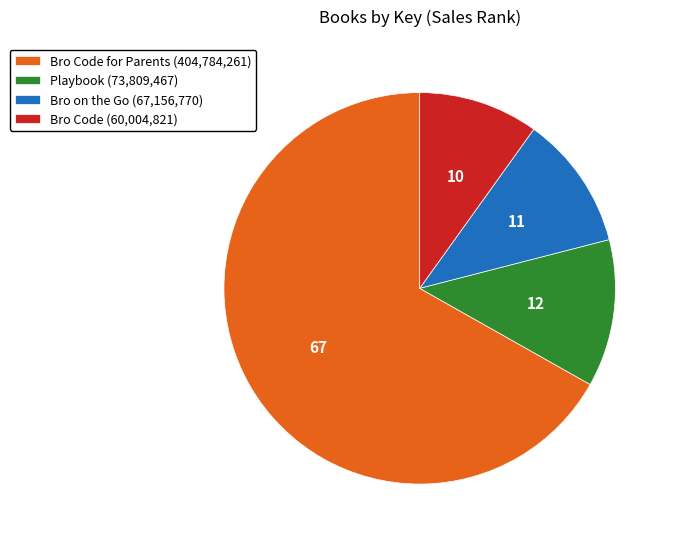

Which has a higher value, Bro on the Go (67,156,770) or Playbook (73,809,467)?

Playbook (73,809,467)